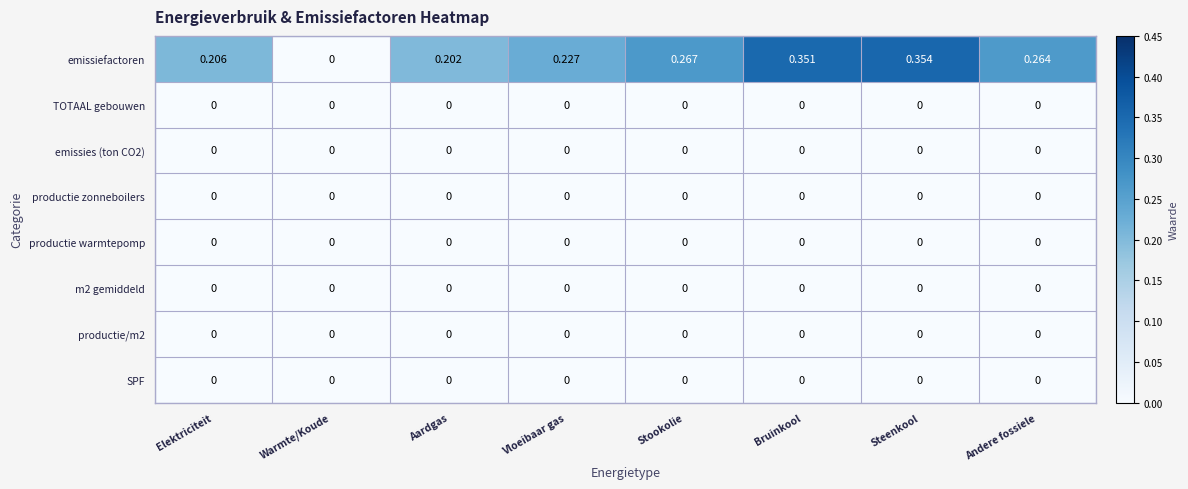

Which series has the largest total across all categories?

emissiefactoren